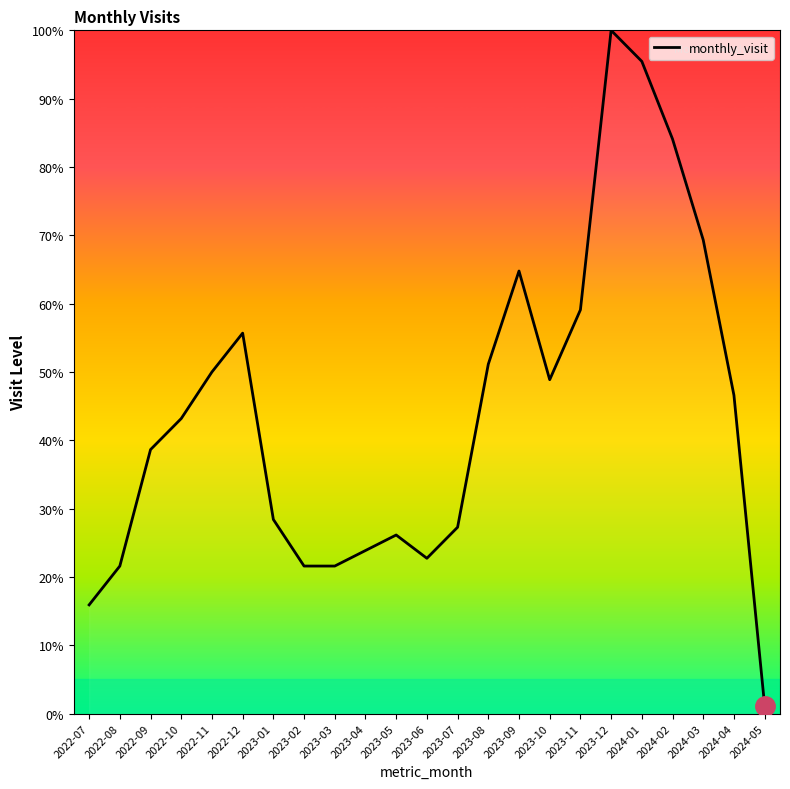

The chart shows a value of 38.6 at 2022-09. True or false?

True